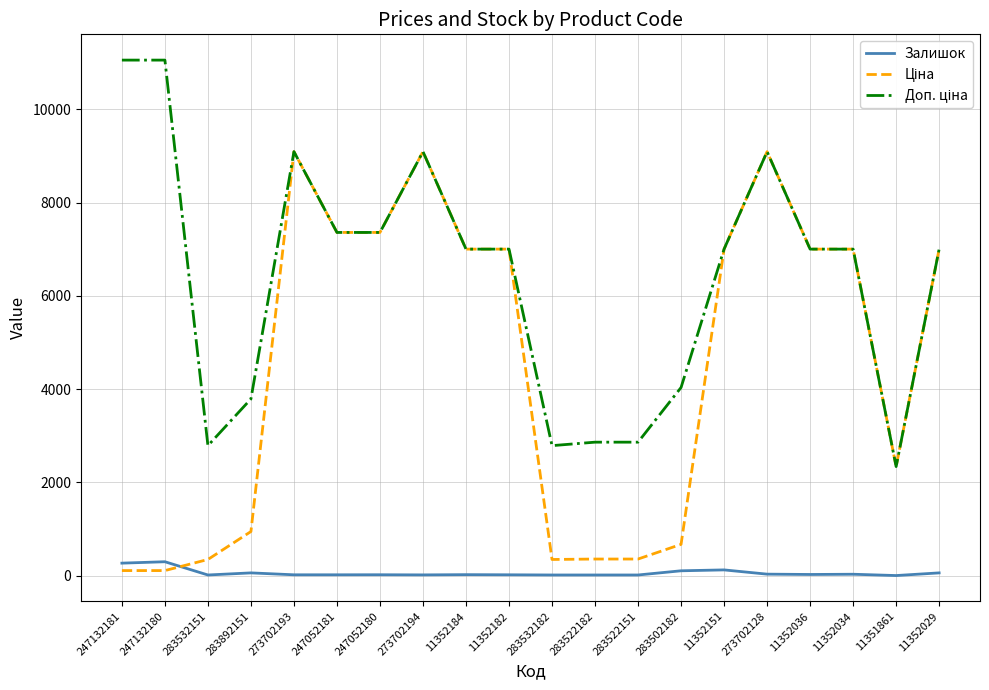

What is the greatest value displayed?

11055.0